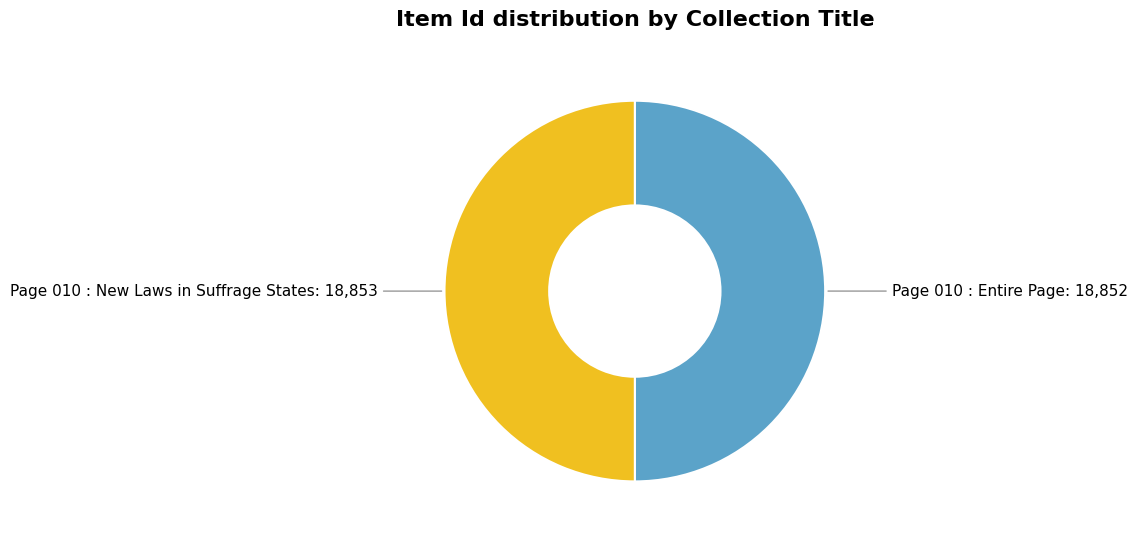

How many slices are in this pie chart?

2